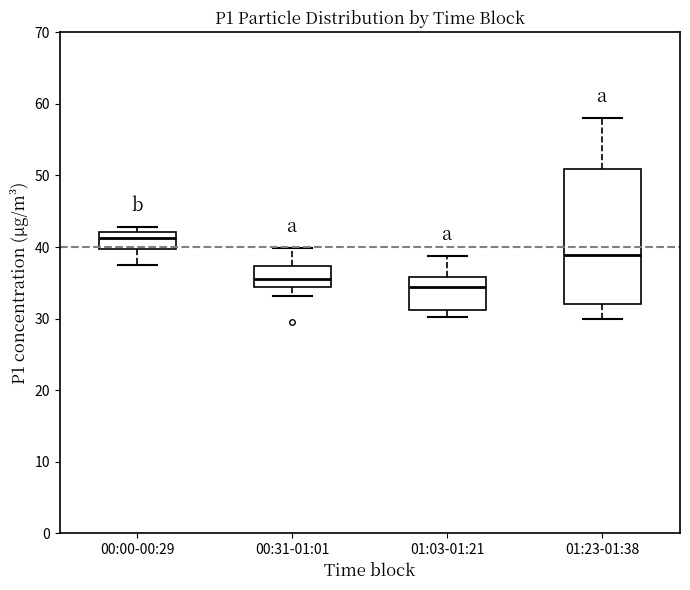

Where is the upper edge of the box for 00:31-01:01 on the y-axis? The values are not printed on the chart, so give them approximately, as read against the axis.

37